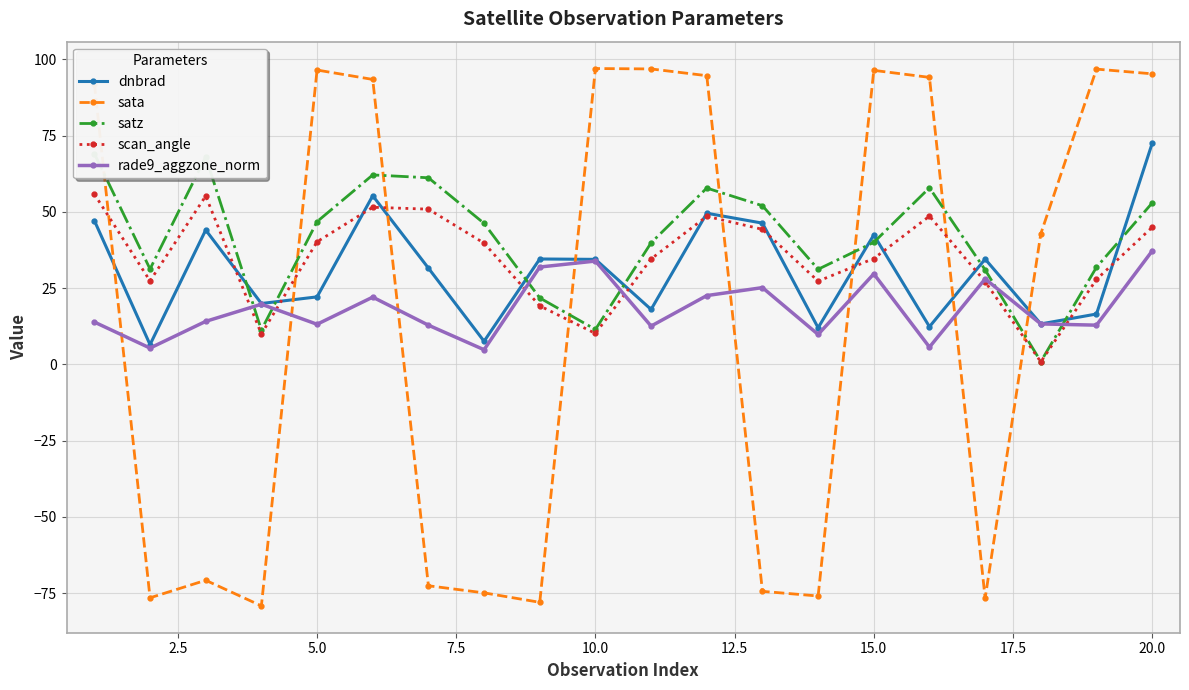

What is the highest value of the sata series?

97.0